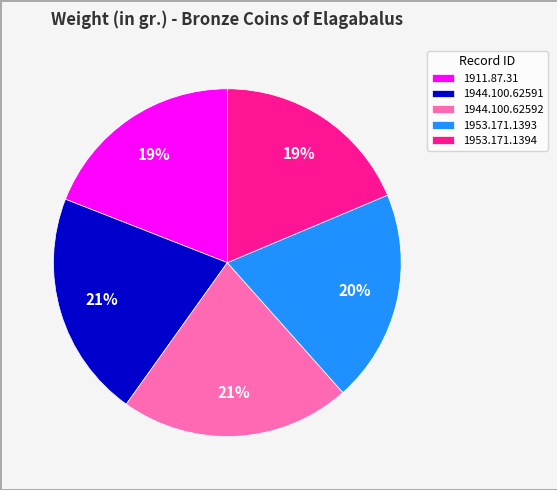

Count the number of slices in the pie.

5